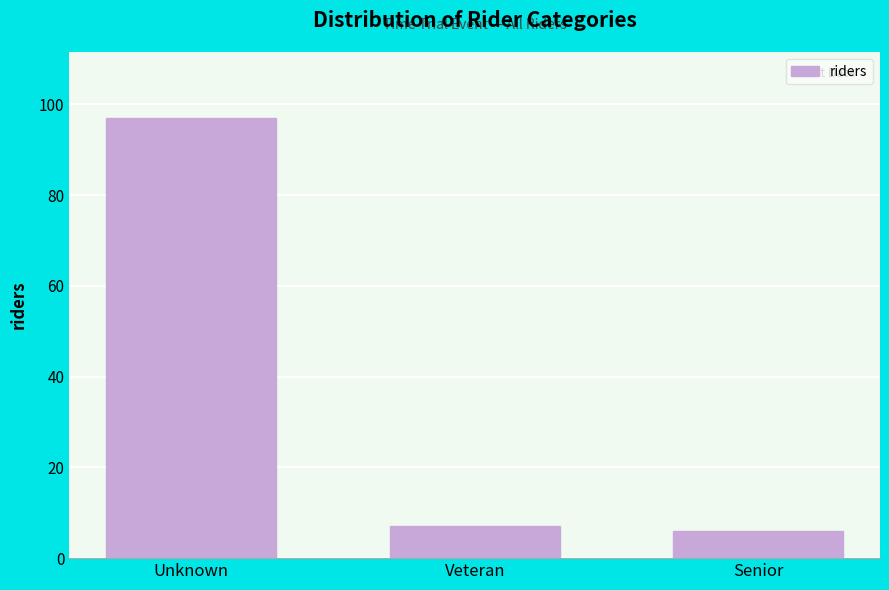

Reading left to right, extract all data points from this chart.

Unknown=97	Veteran=7	Senior=6